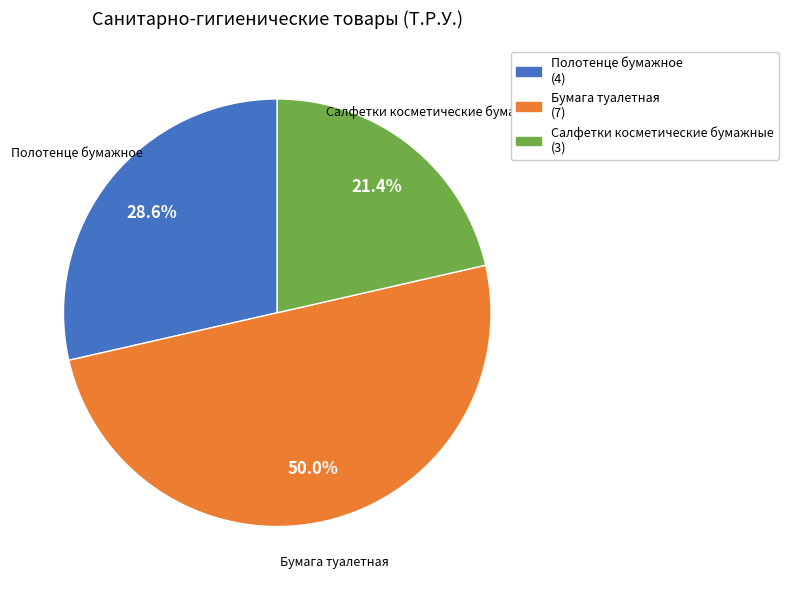

To the nearest percent, what portion does Полотенце бумажное represent?

29%